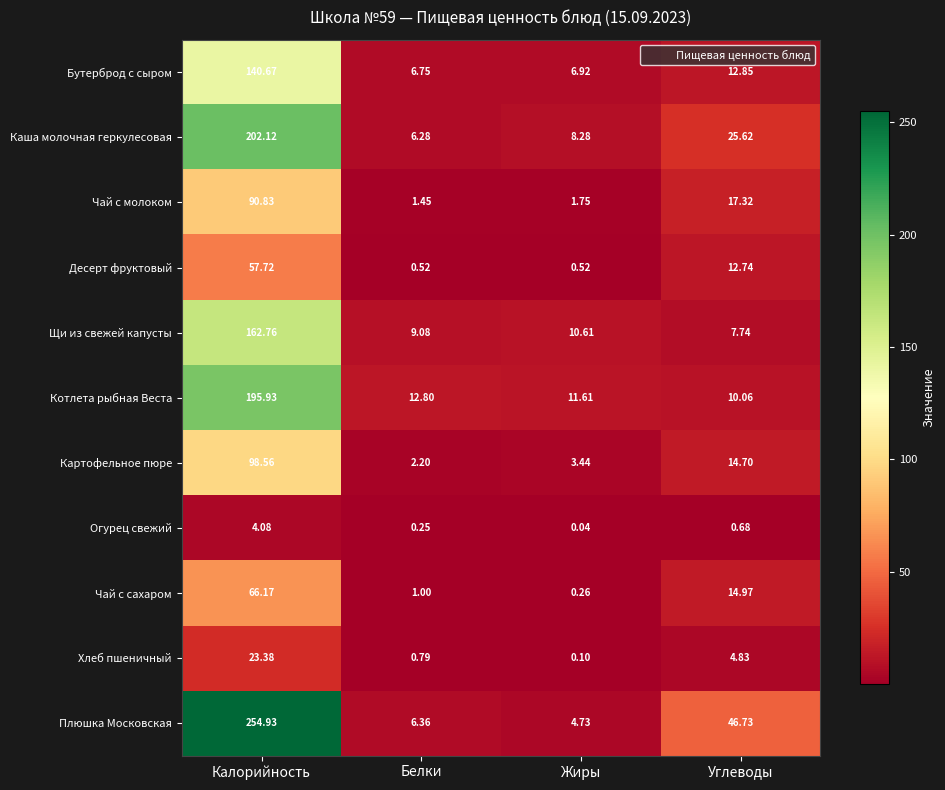

At how many categories does at least one series exceed 139?

1